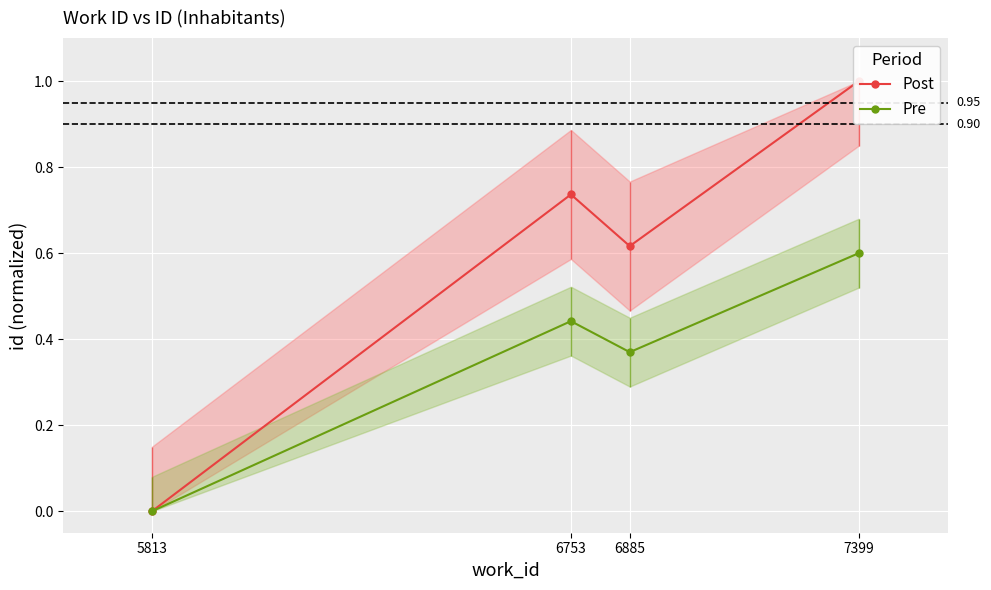

Which category has the highest value across all series?

7399